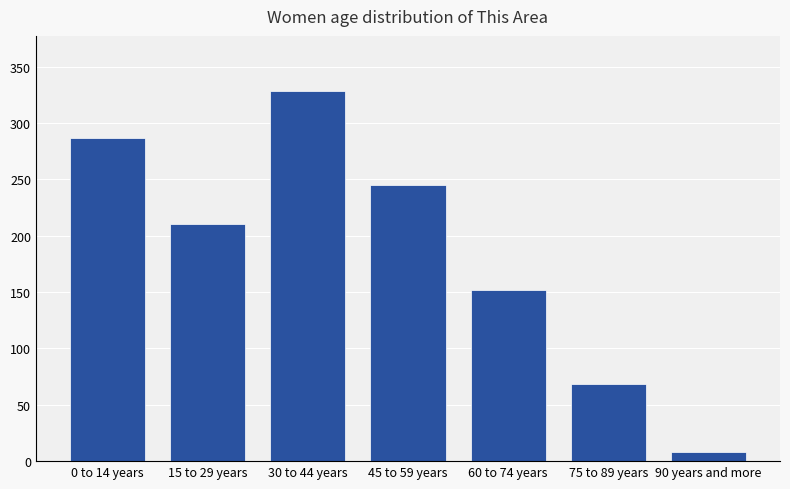

Where does the data first go above 210?

0 to 14 years